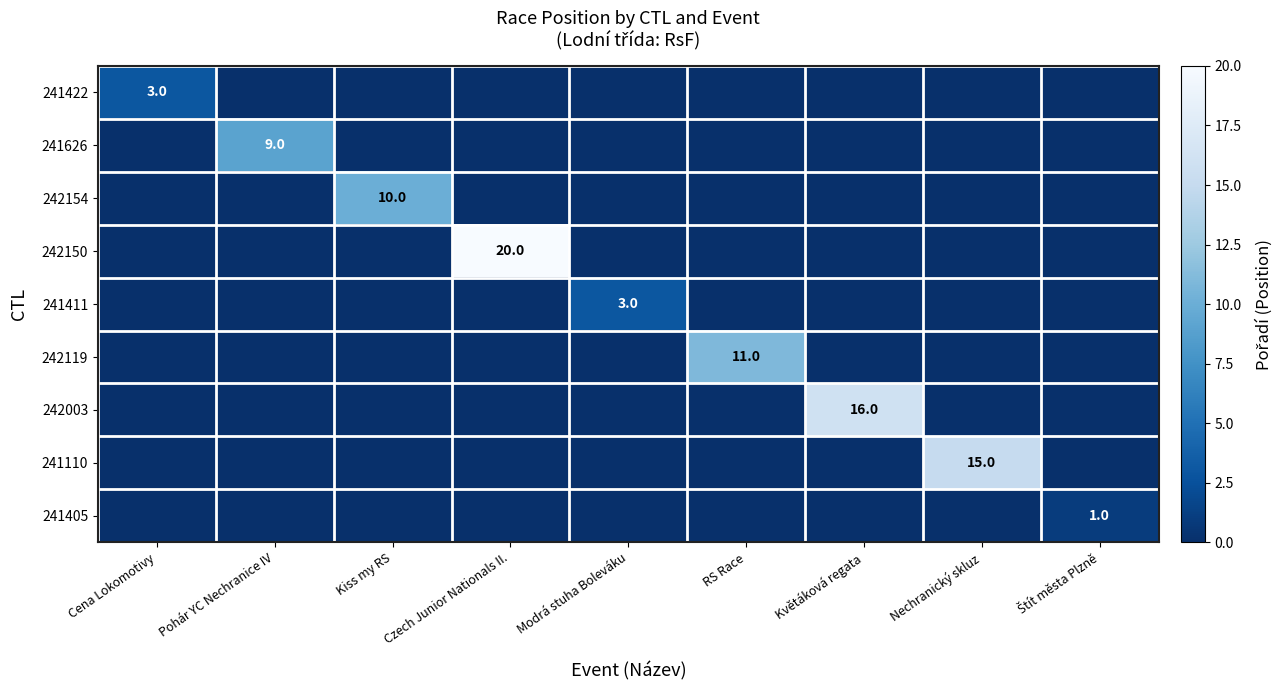

How many distinct data groups are displayed?

9